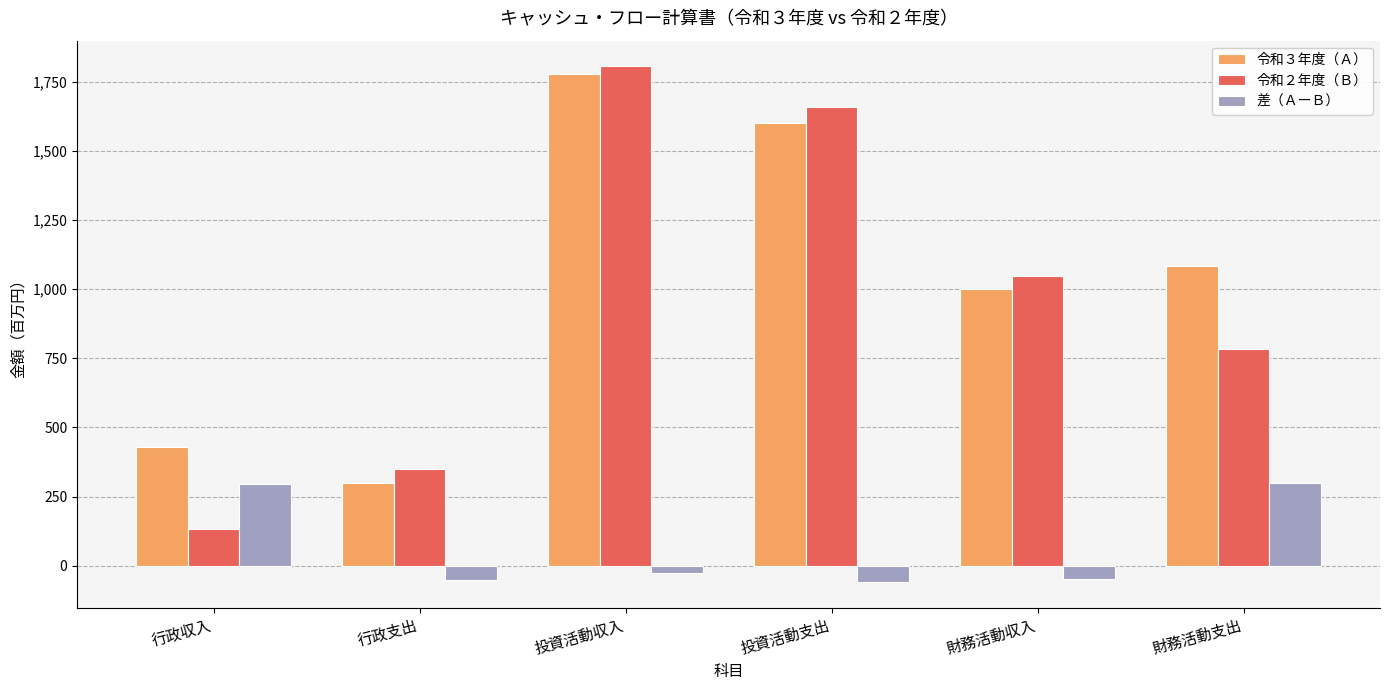

Rank the categories by 令和３年度（Ａ） value from highest to lowest.

投資活動収入, 投資活動支出, 財務活動支出, 財務活動収入, 行政収入, 行政支出